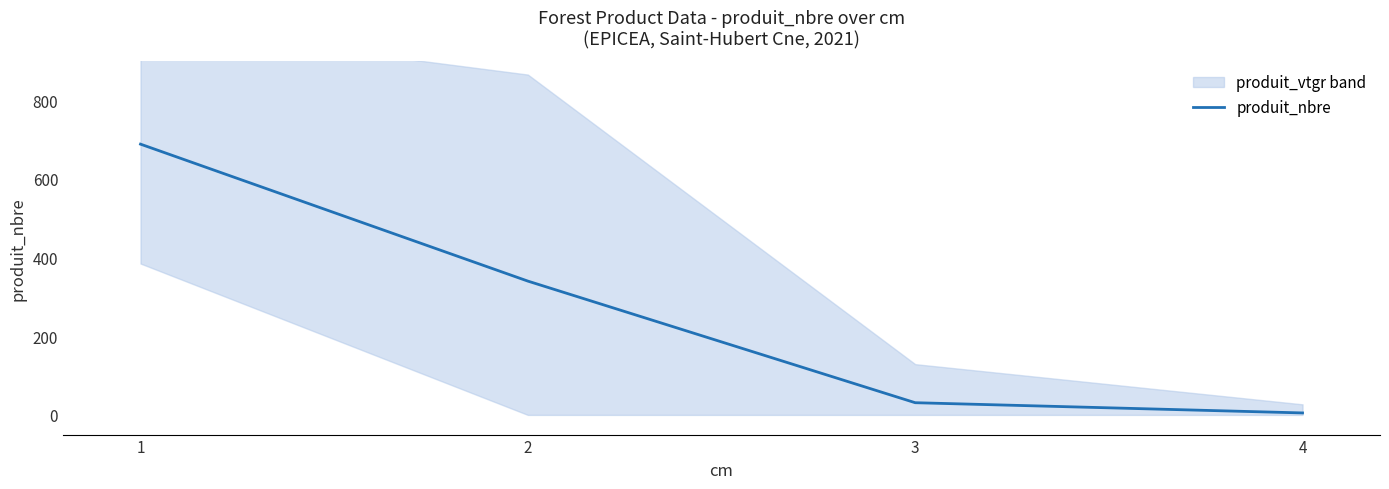

Reading left to right, extract all data points from this chart.

688	340	31	5